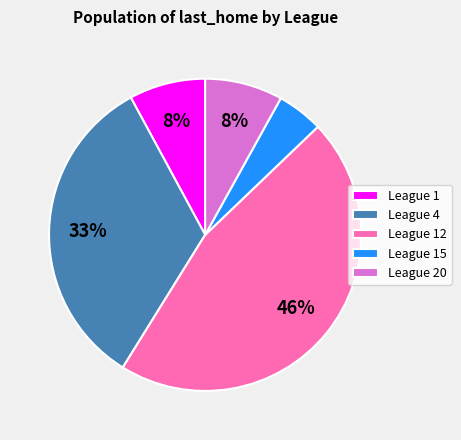

Is there a majority slice in this chart?

No